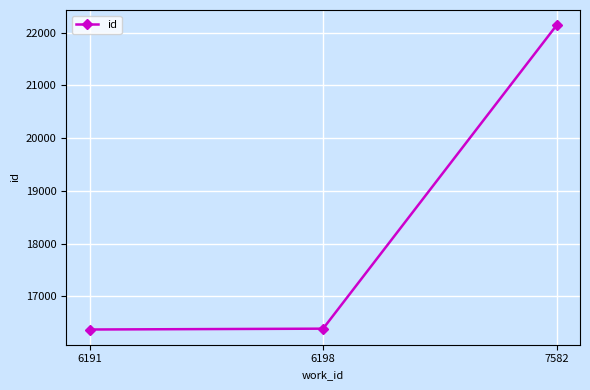

Is it true that the value at 6191 is 16372?

True